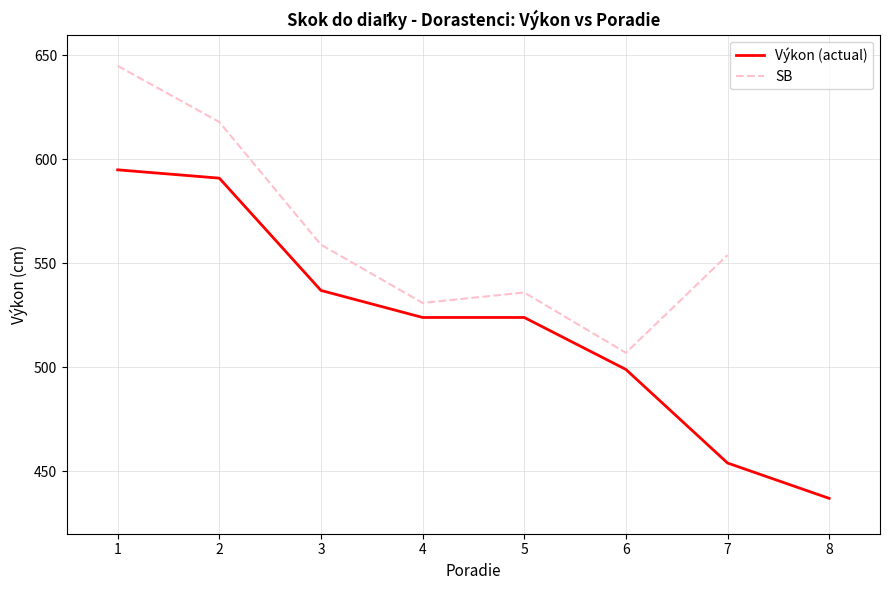

What is the value of the SB point at the 4th from the left?

531.0